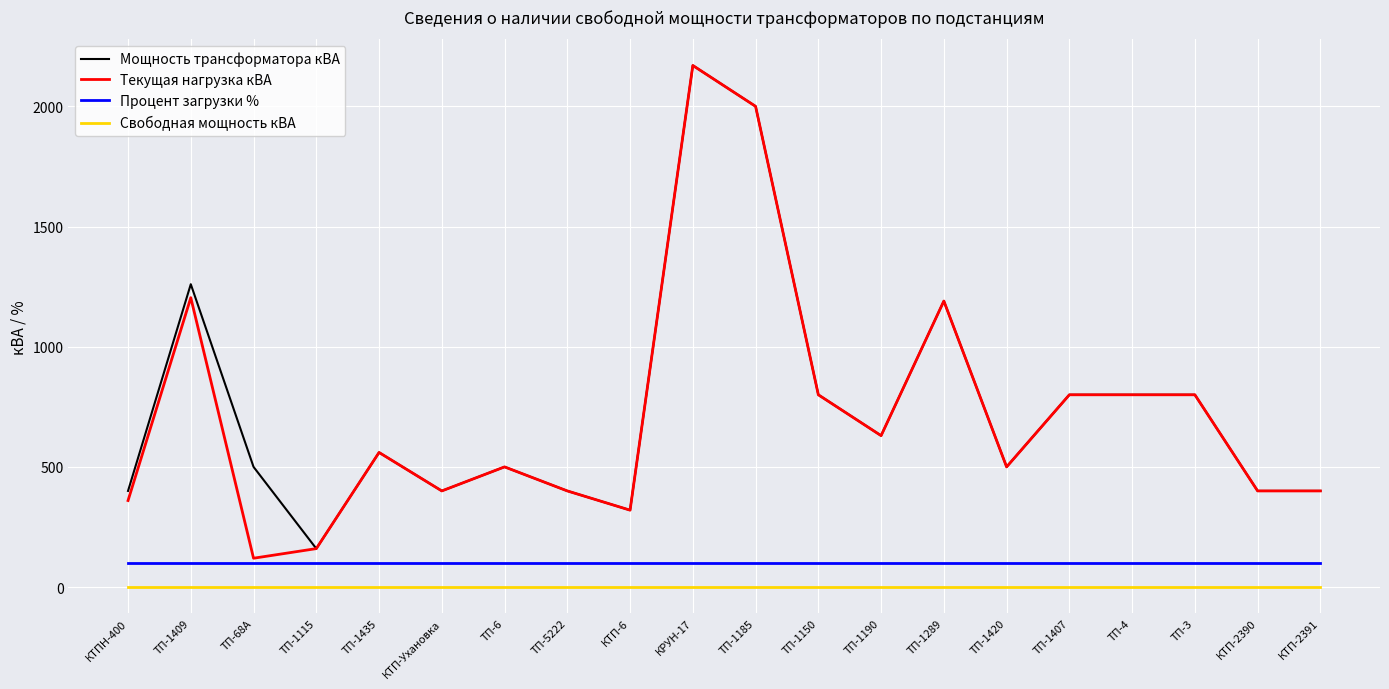

True or false: Текущая нагрузка кВА and Свободная мощность кВА intersect in this chart.

False